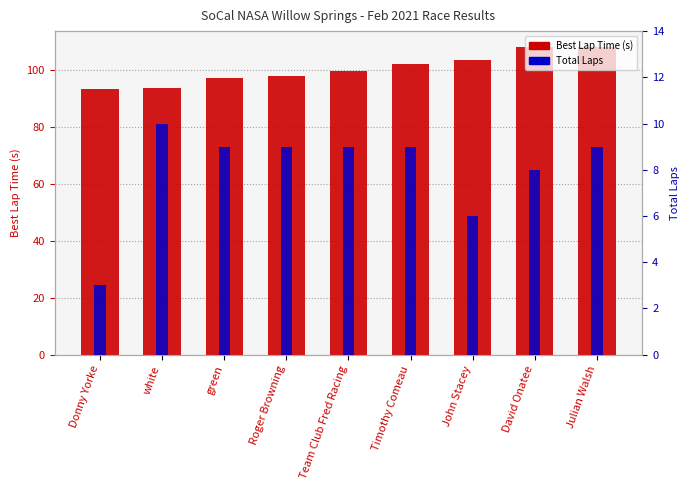

Reading left to right, extract all data points from this chart.

Best Lap Time (s): Donny Yorke=93.4	white=93.6	green=97.4	Roger Browning=97.8	Team Club Fred Racing=99.9	Timothy Comeau=102.1	John Stacey=103.5	David Onatee=108.2	Julian Walsh=108.4
Total Laps: Donny Yorke=3.0	white=10.0	green=9.0	Roger Browning=9.0	Team Club Fred Racing=9.0	Timothy Comeau=9.0	John Stacey=6.0	David Onatee=8.0	Julian Walsh=9.0